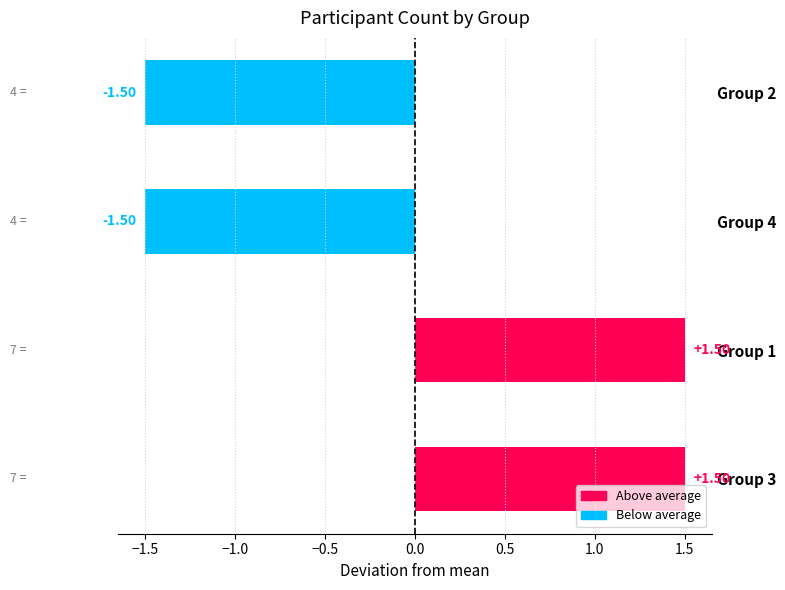

Which has a higher value, Group 2 or Group 1?

Group 1